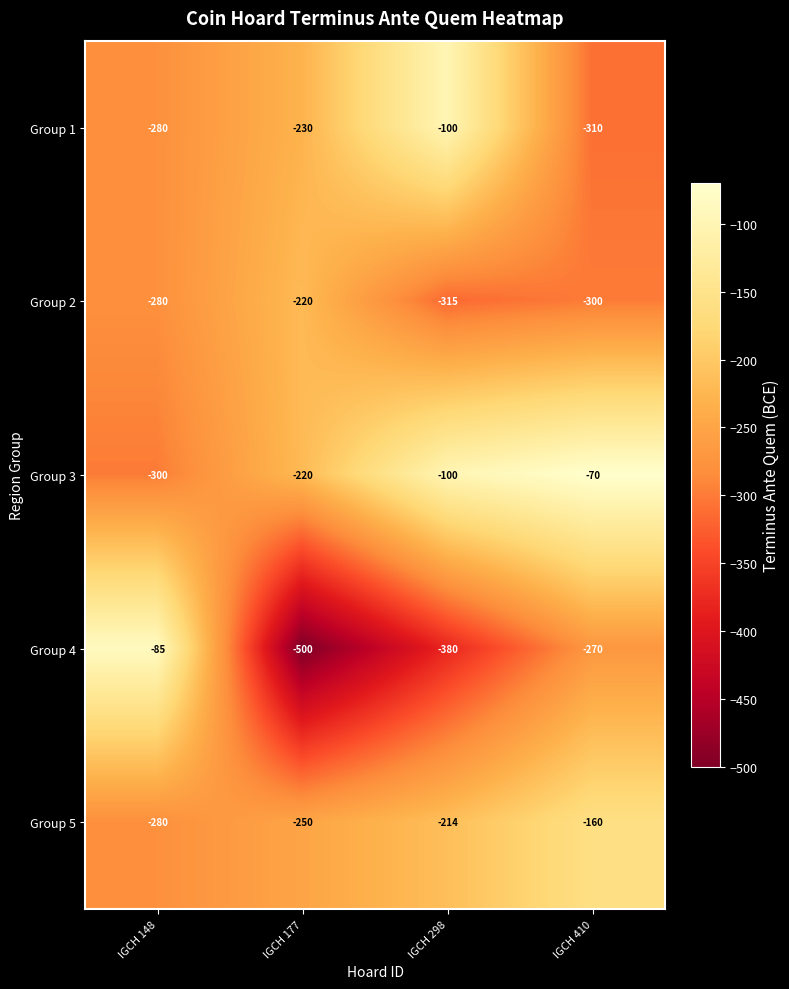

Which series has the largest total across all categories?

Group 3